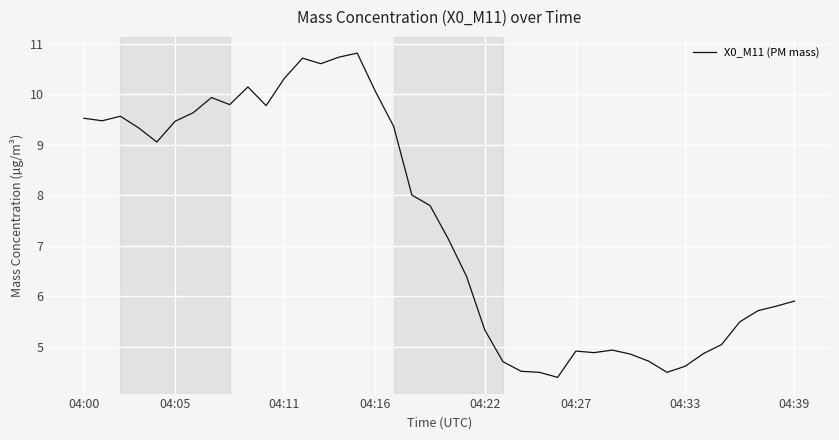

What is the maximum value shown in the chart?

10.8